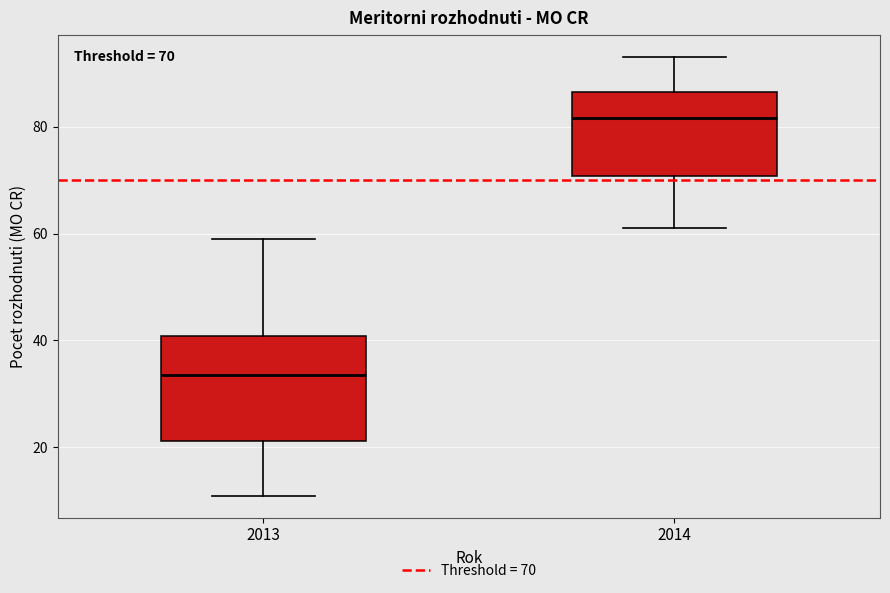

Which box has the highest median line?

2014